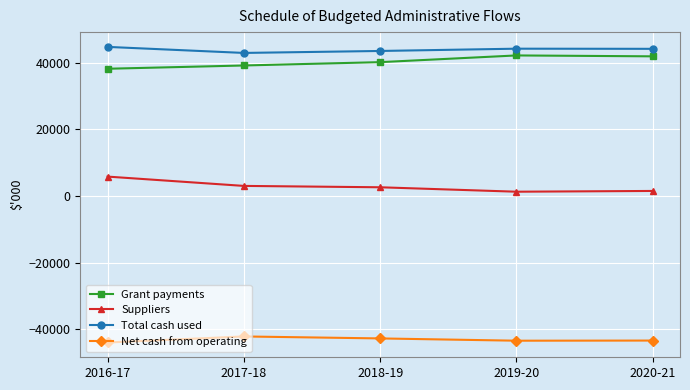

What is the difference between the second highest and second lowest values in the Grant payments series?

2741